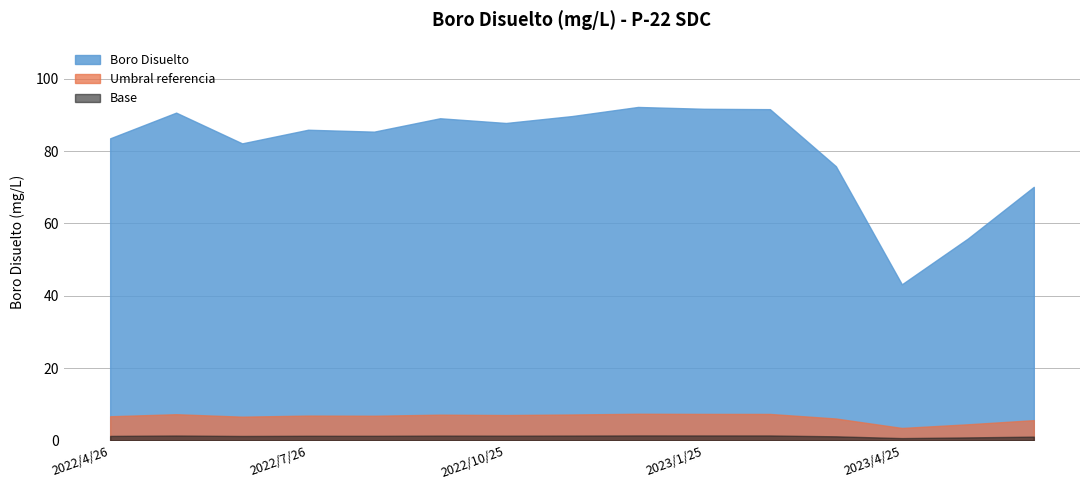

Read the value at 2022/12/20.

92.2